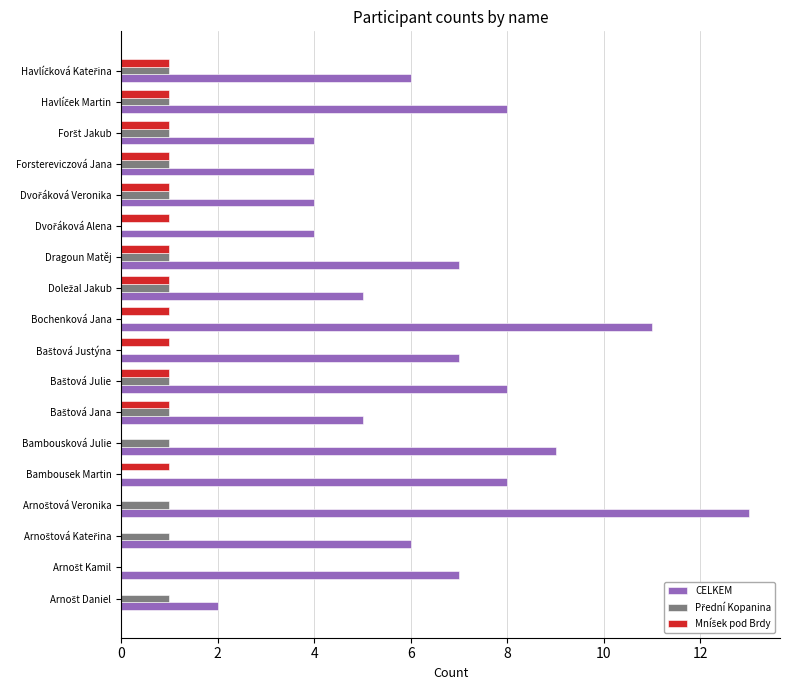

How many data points does each series have?

18